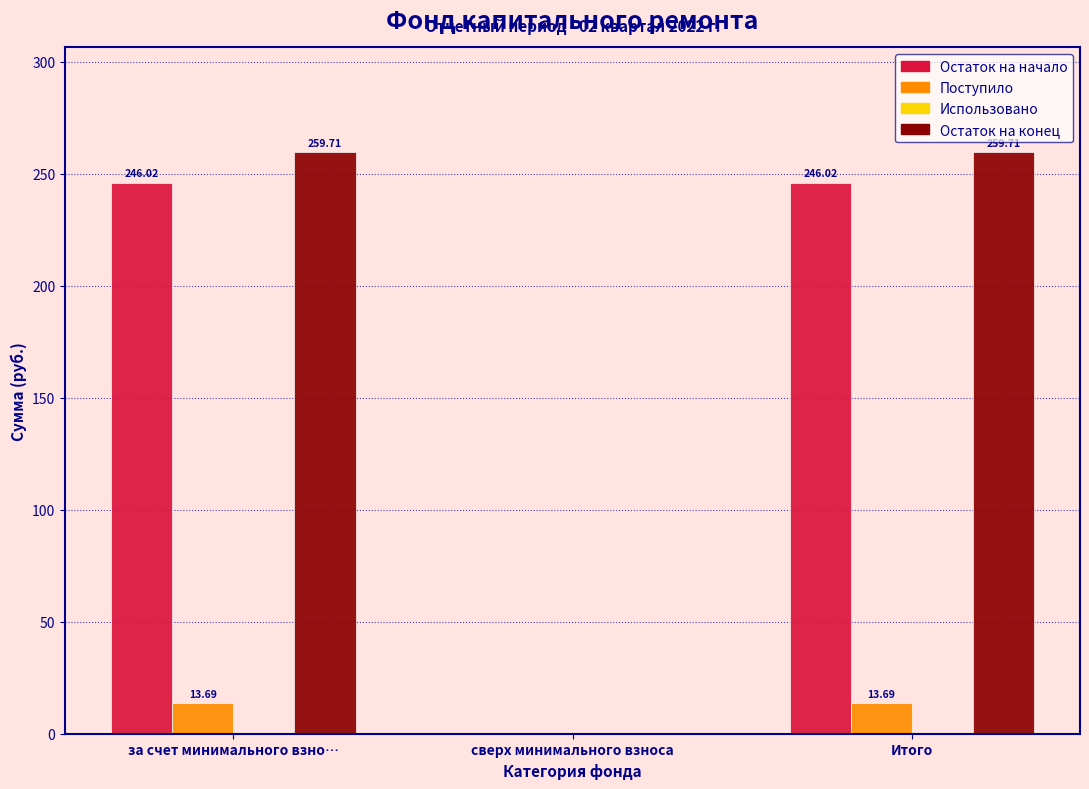

What is the sum of all Остаток на конец values?

519.4